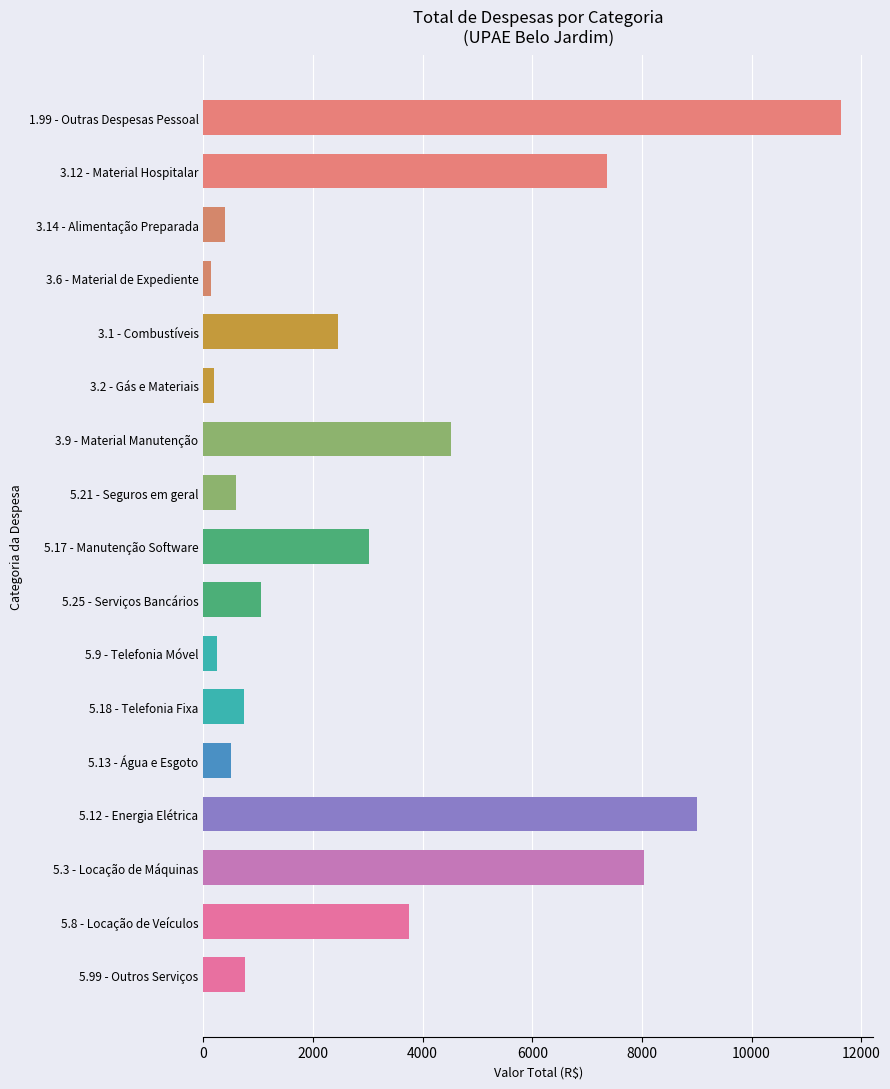

What is the difference between the second highest and second lowest values?

8817.2